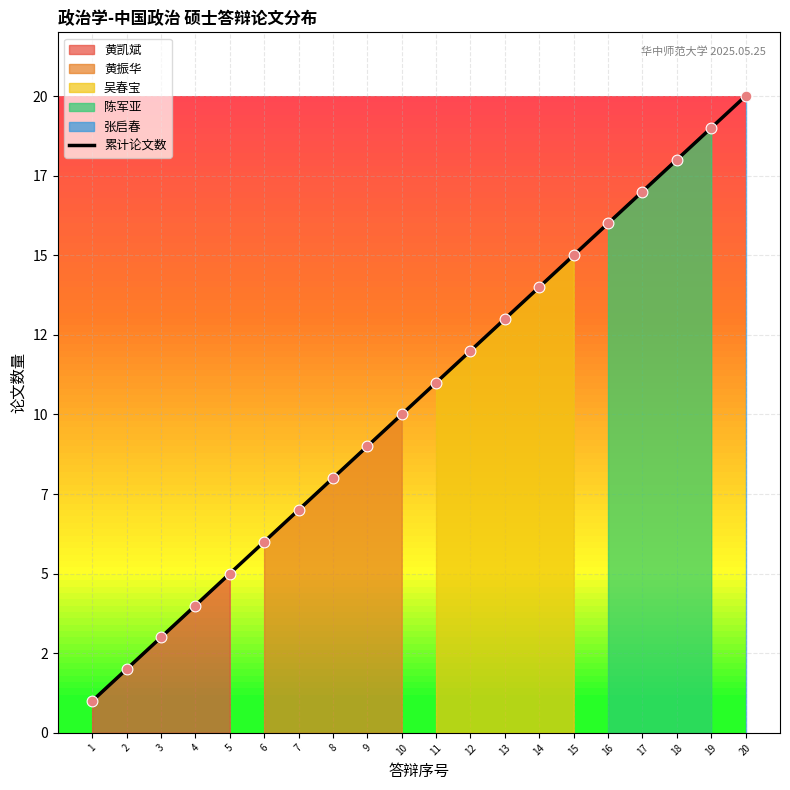

Approximately how many times larger is the value at 6 compared to 12?

0.5